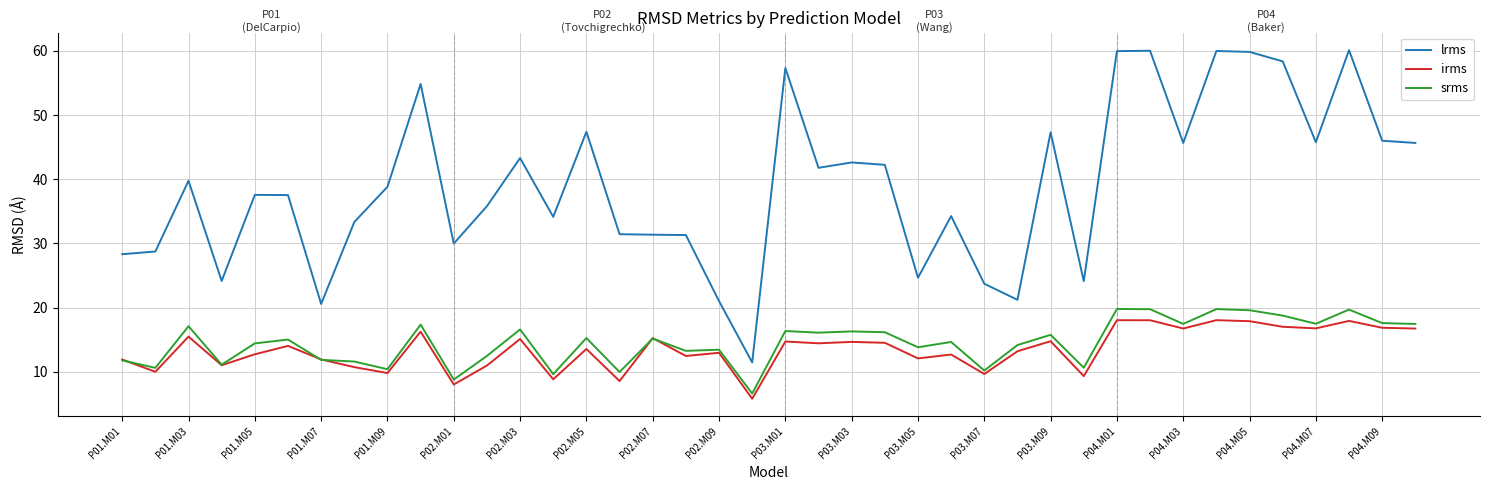

How many distinct data groups are displayed?

3